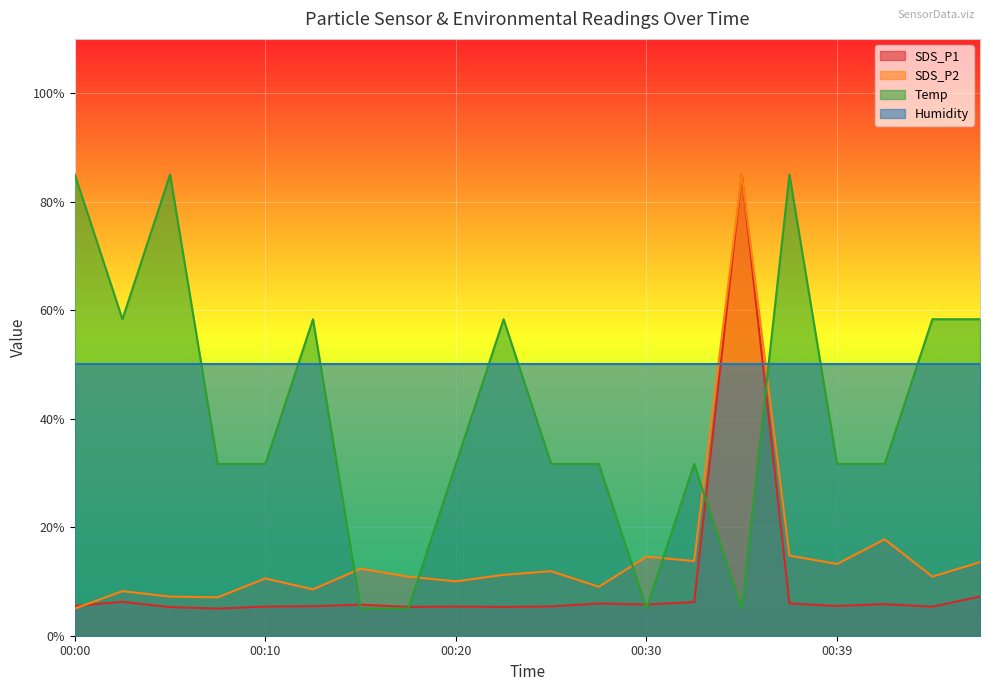

Does the chart display data point markers on the line(s)?

No